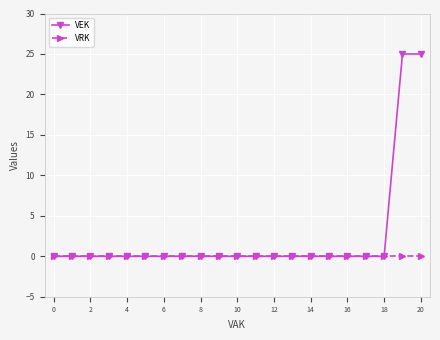

What is the highest value of the VEK series?

25